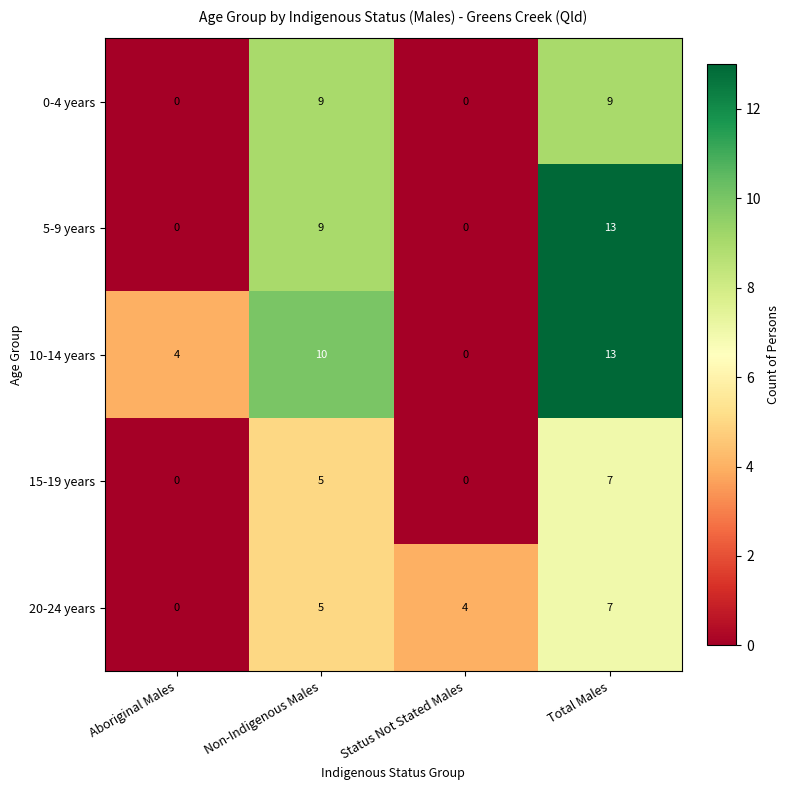

The 20-24 years series shows 6 at Status Not Stated Males. True or false?

False